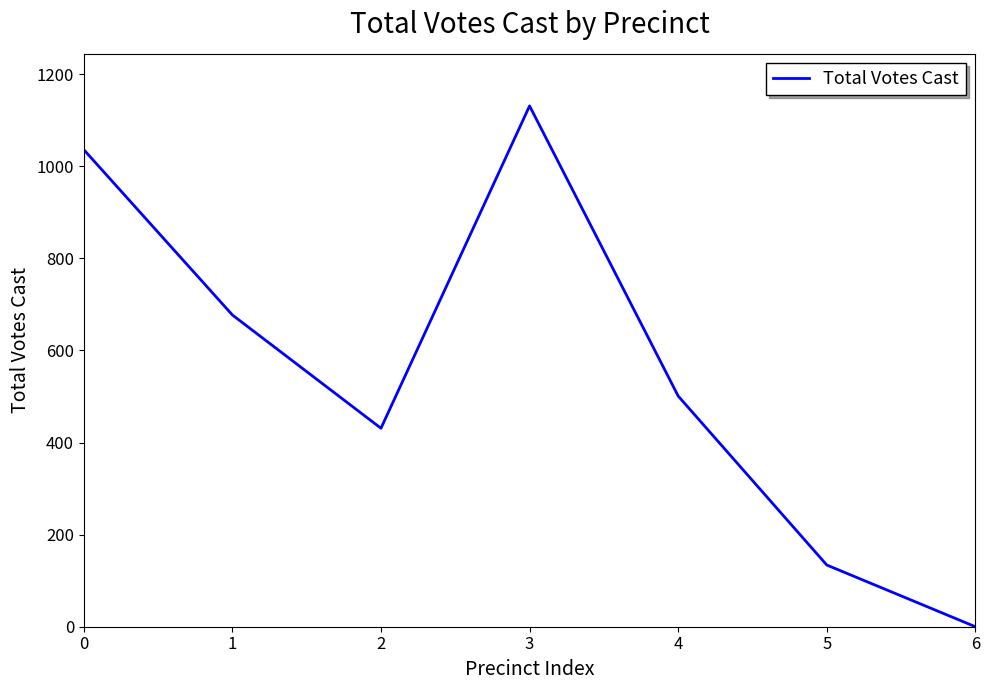

The chart shows a value of 314 at 4. True or false?

False